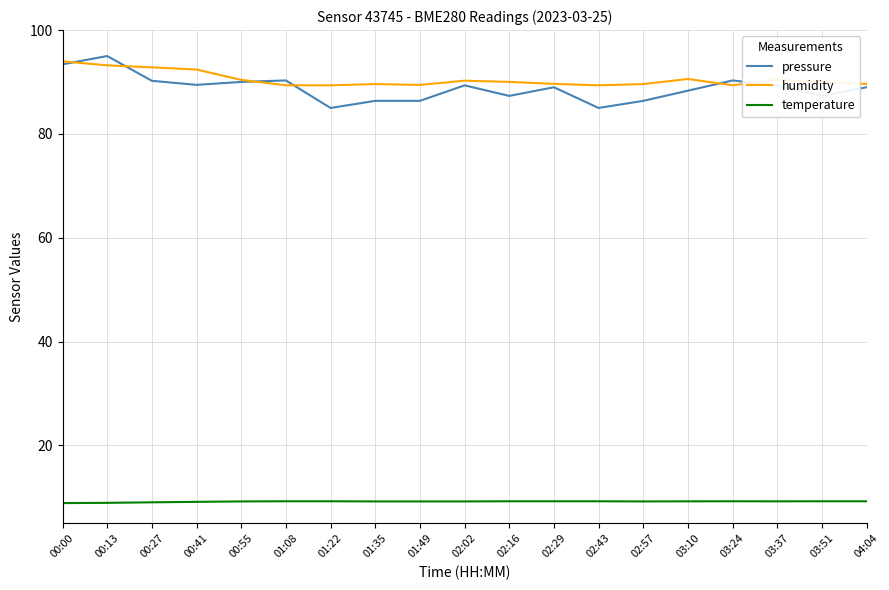

What is the total value across all series at 01:35?

185.2